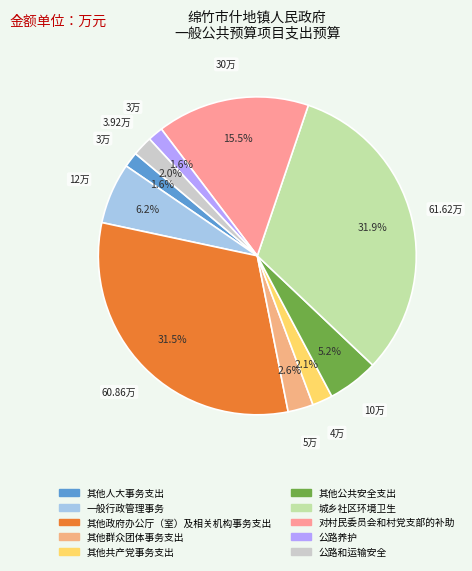

How much of the chart is everything except 其他公共安全支出?

94.8%